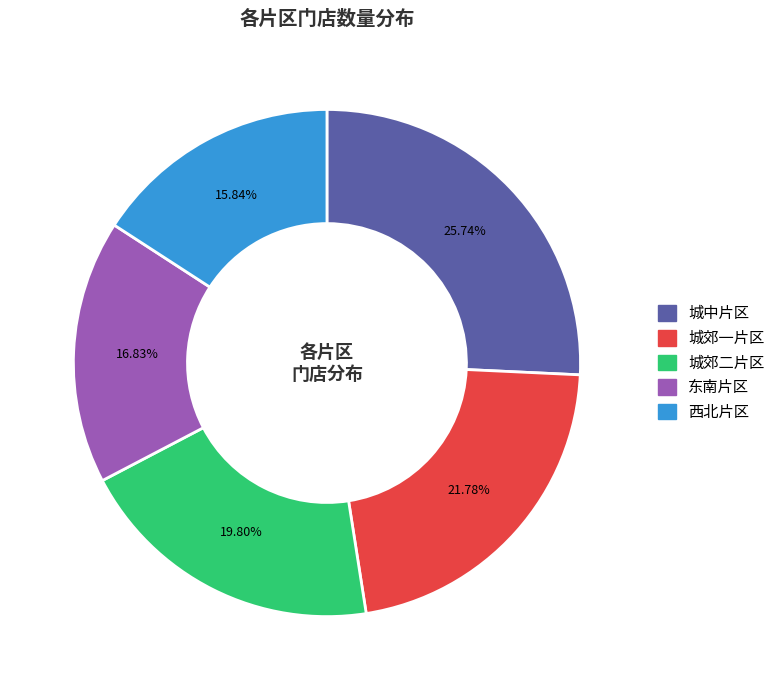

How many slices are in this pie chart?

5